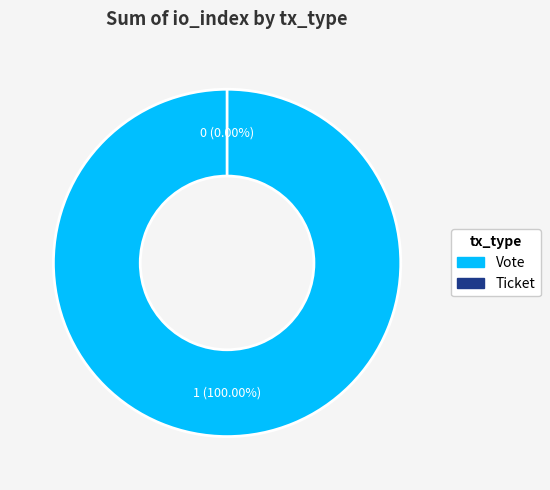

The Ticket slice represents 0% of the pie. True or false?

True